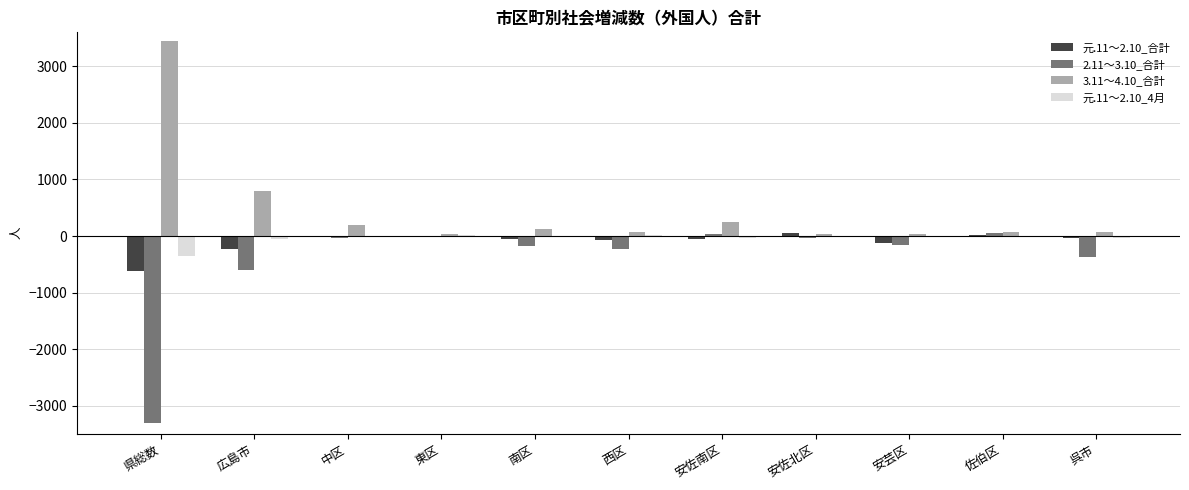

What is the maximum value shown in the chart?

3445